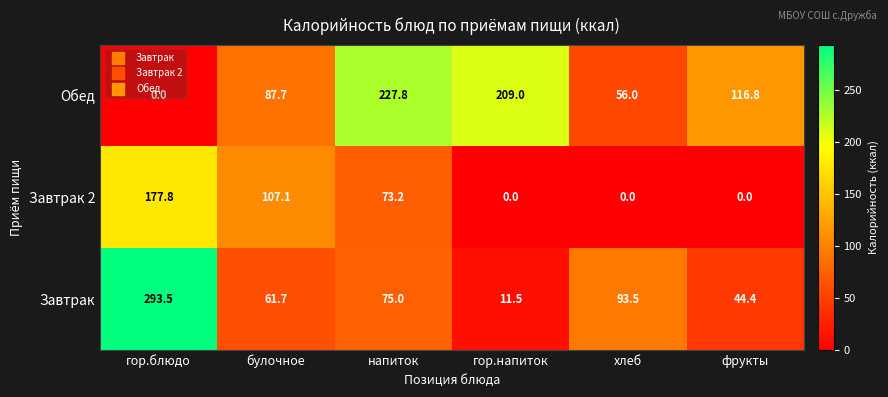

What is the sum of all Завтрак 2 values?

358.1